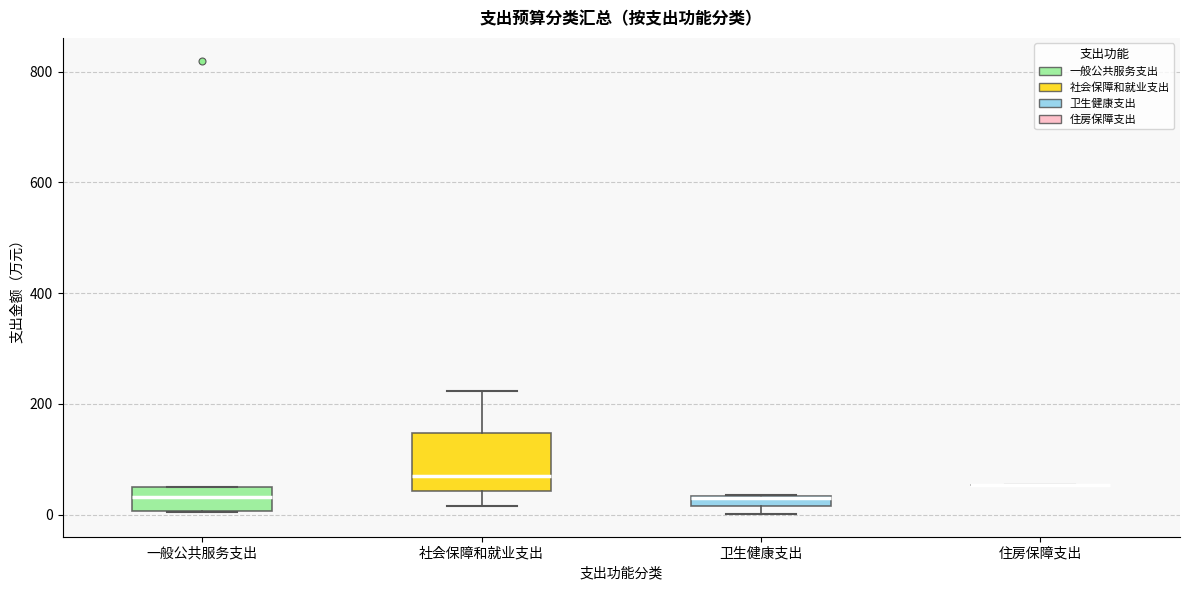

Where is the lower edge of the box for 卫生健康支出 on the y-axis? The values are not printed on the chart, so give them approximately, as read against the axis.

20